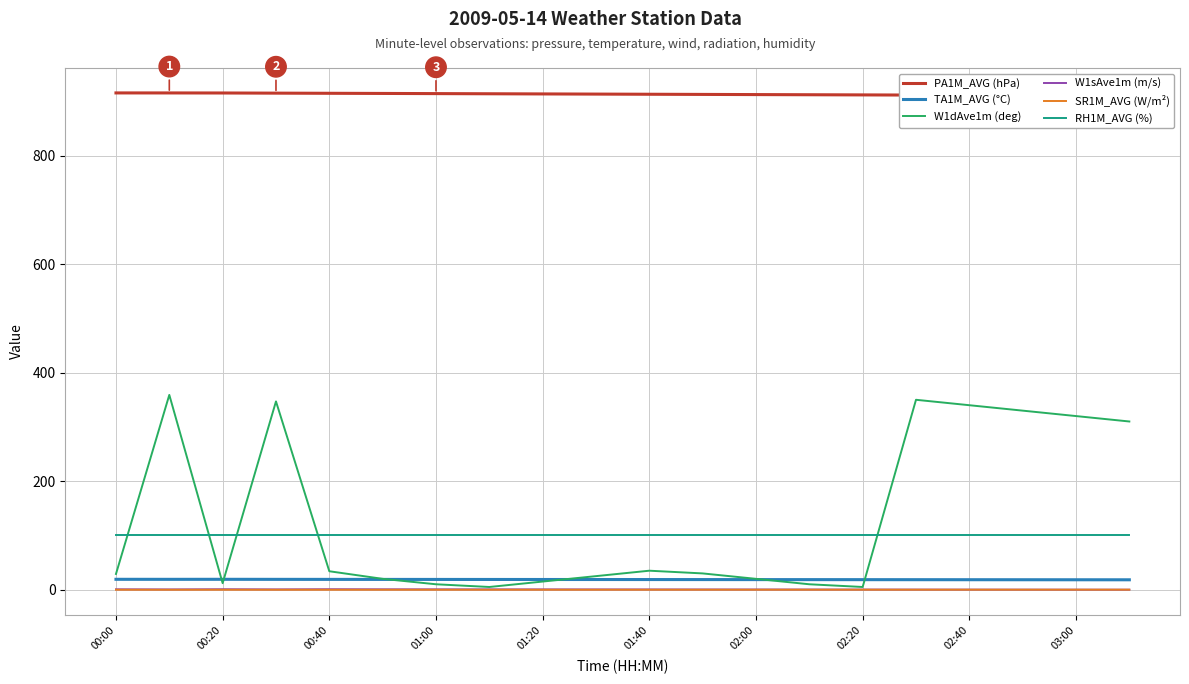

The TA1M_AVG (°C) series shows 18.9 at 01:00. True or false?

True